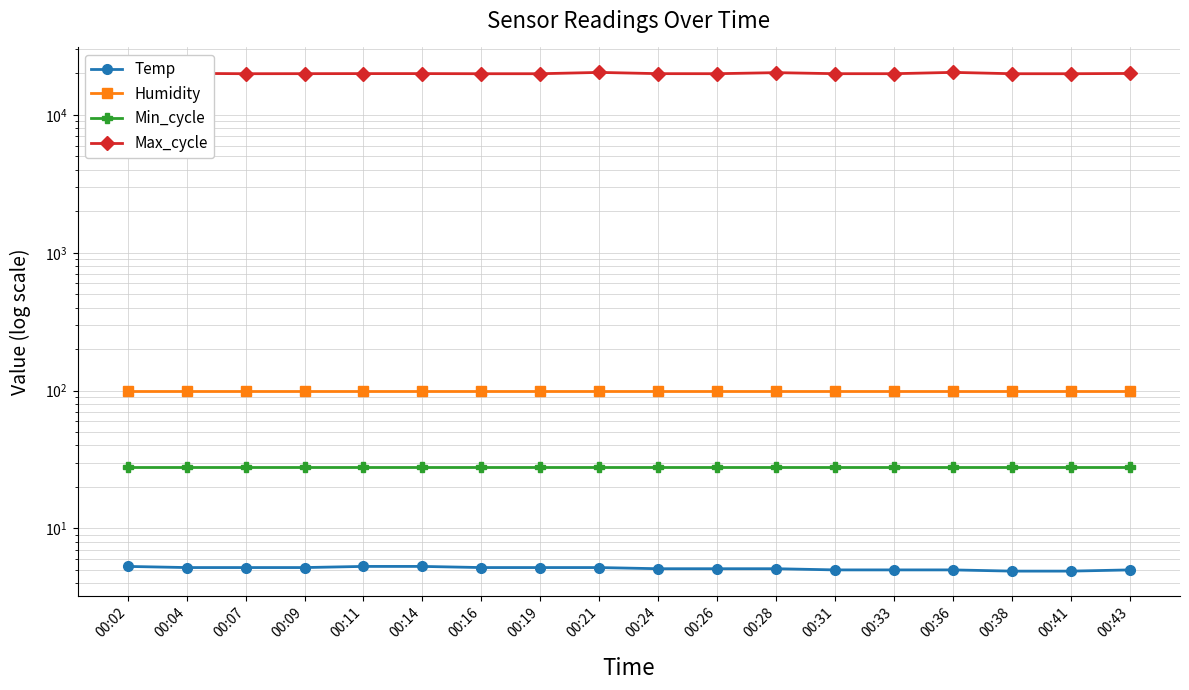

At 00:41, list the series in order from largest to smallest.

Max_cycle, Humidity, Min_cycle, Temp